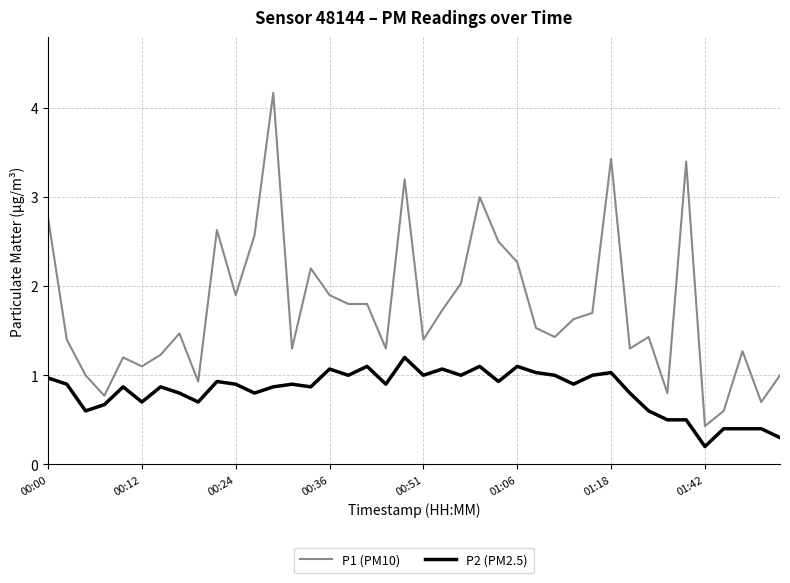

How many lines are shown in the chart?

2